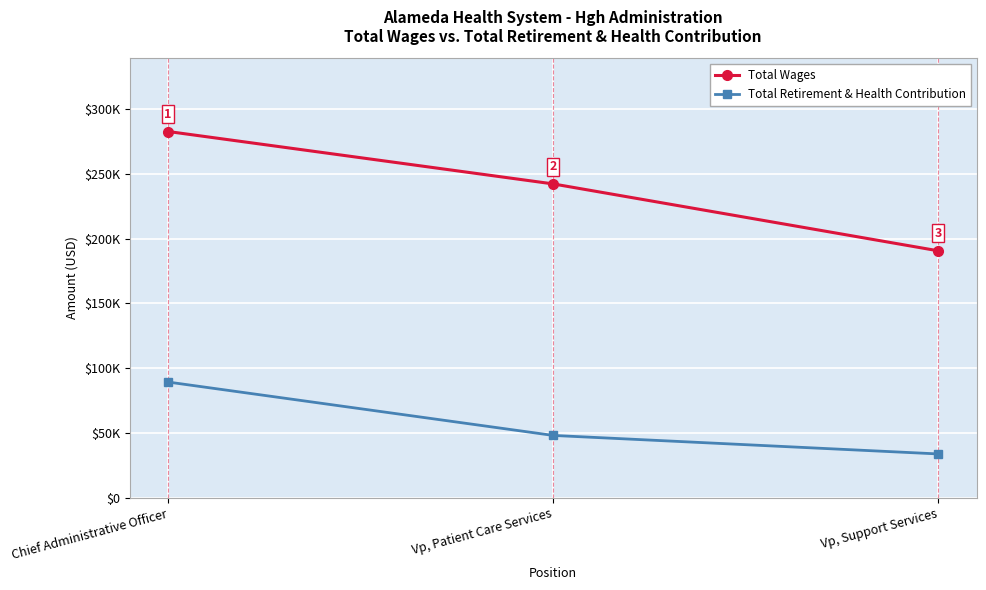

Which has a higher value, Vp, Patient Care Services or Chief Administrative Officer?

Chief Administrative Officer